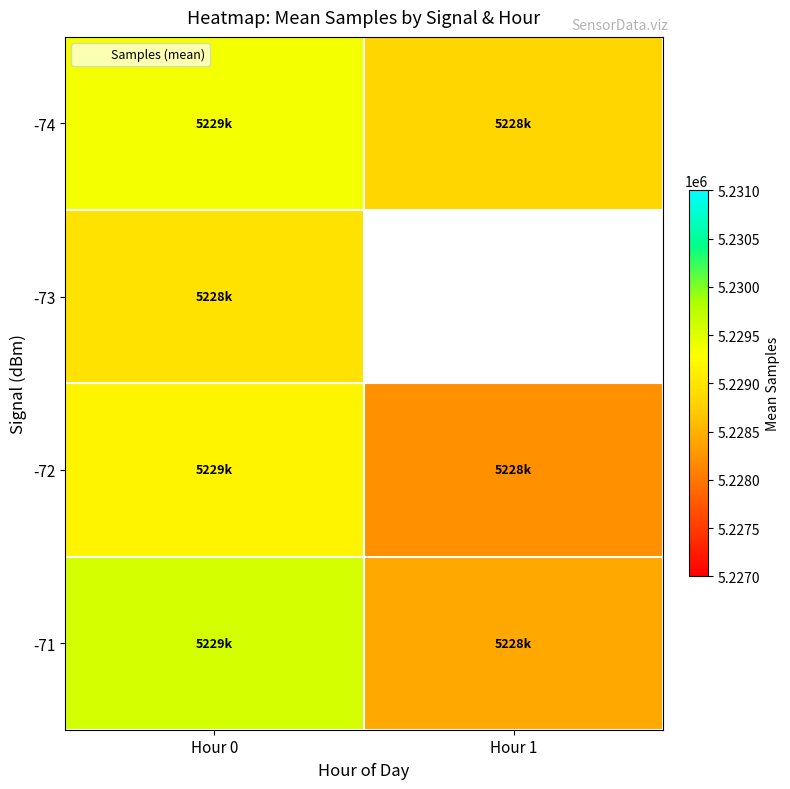

At which category is the sum across all series the highest?

Hour 0